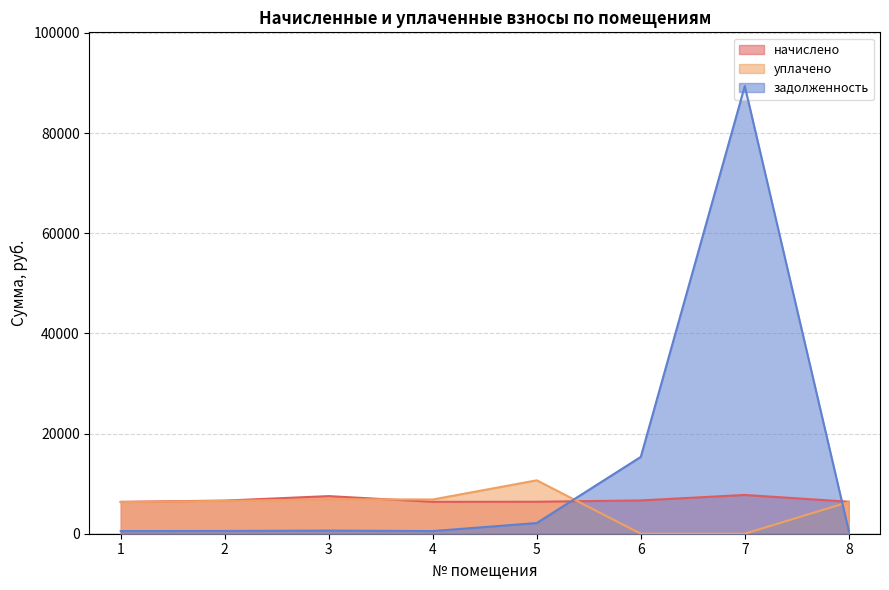

The уплачено series shows 3878.4 at 5. True or false?

False